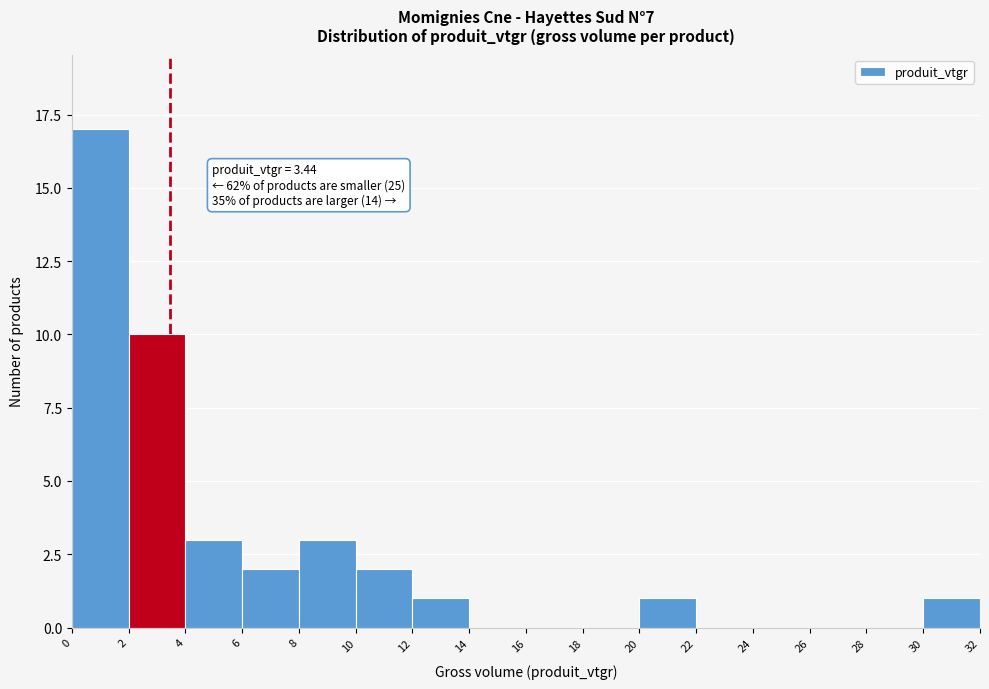

Over which range of the x-axis is the bar tallest?

0 to 2